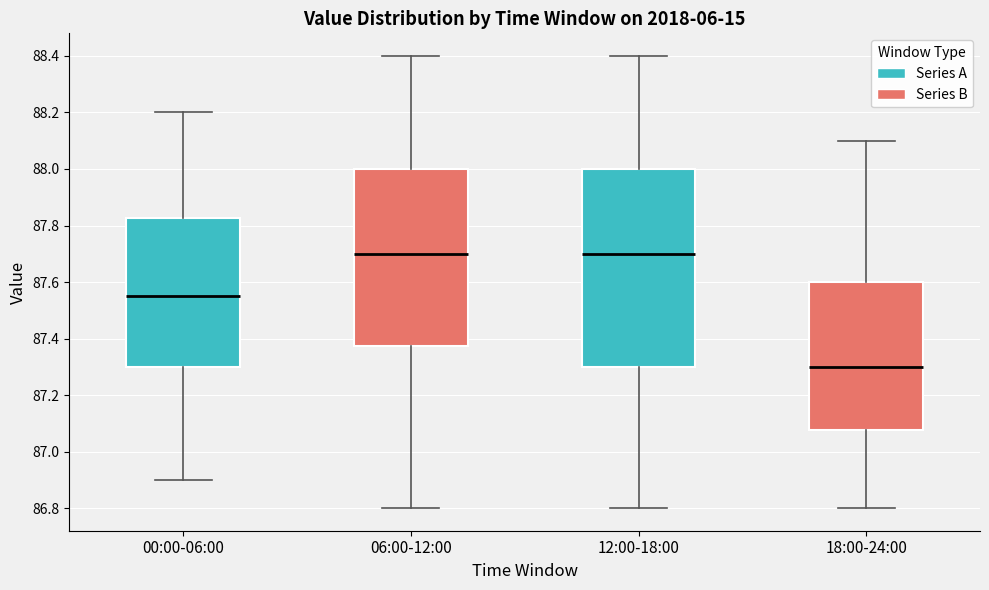

Where is the upper edge of the box for 12:00-18:00 on the y-axis? The values are not printed on the chart, so give them approximately, as read against the axis.

88.00